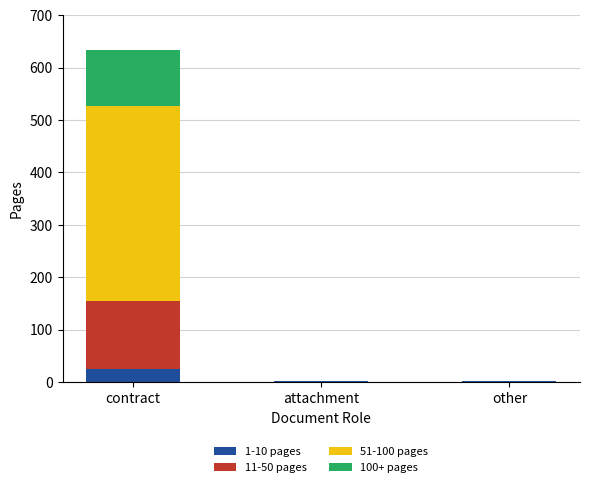

At which category is the sum across all series the highest?

contract